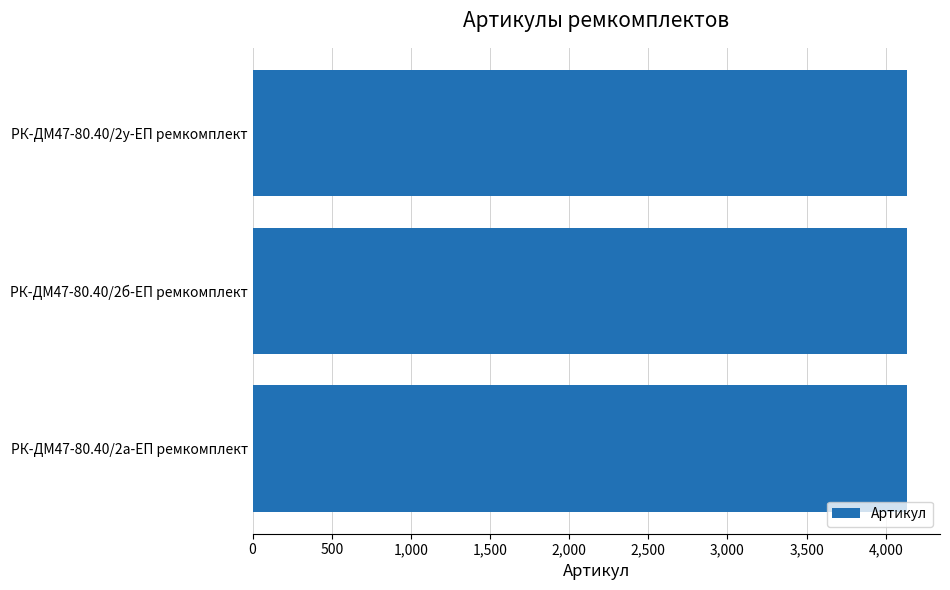

Is it true that the value at РК-ДМ47-80.40/2у-ЕП ремкомплект is 7138?

False